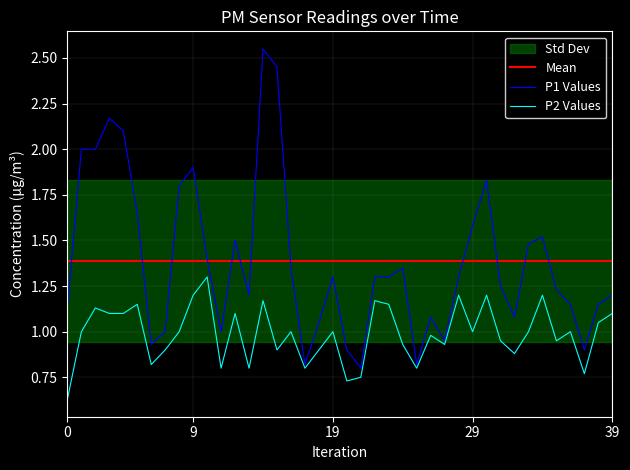

True or false: P2 and P1 cross at least once.

False